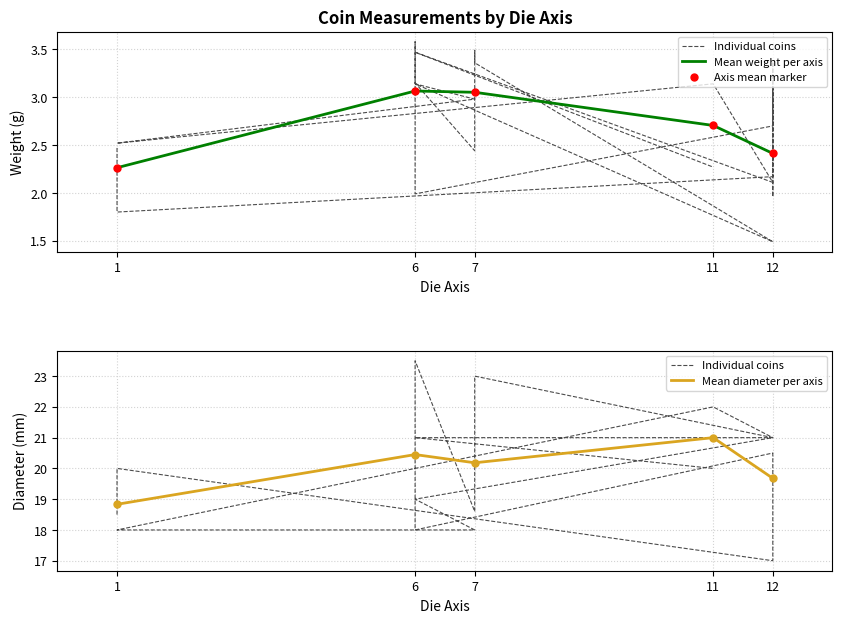

True or false: Mean diameter per axis has a value of 18.8 at 1.

True